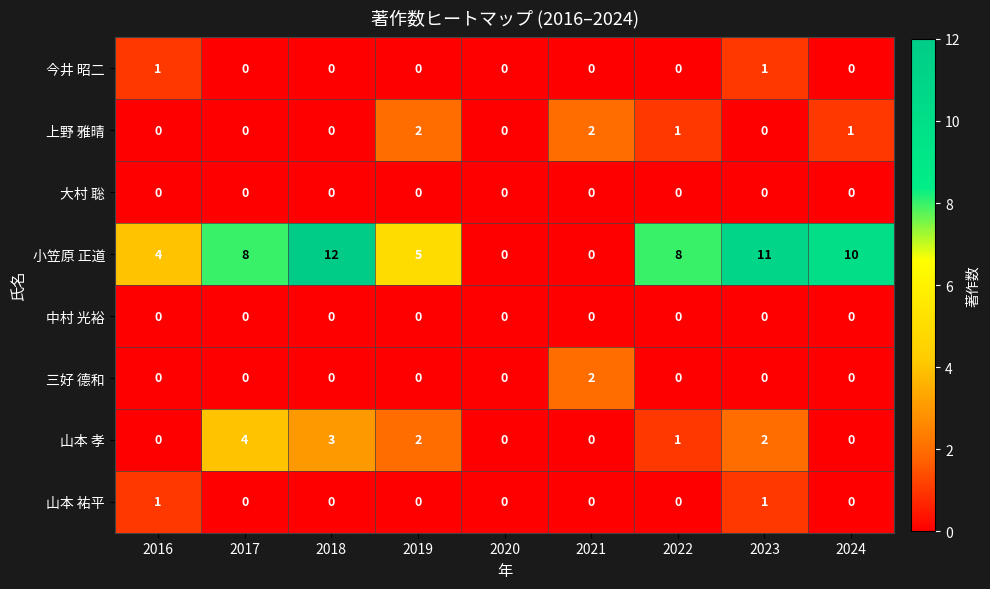

What value does the 小笠原 正道 series have at 2022?

8